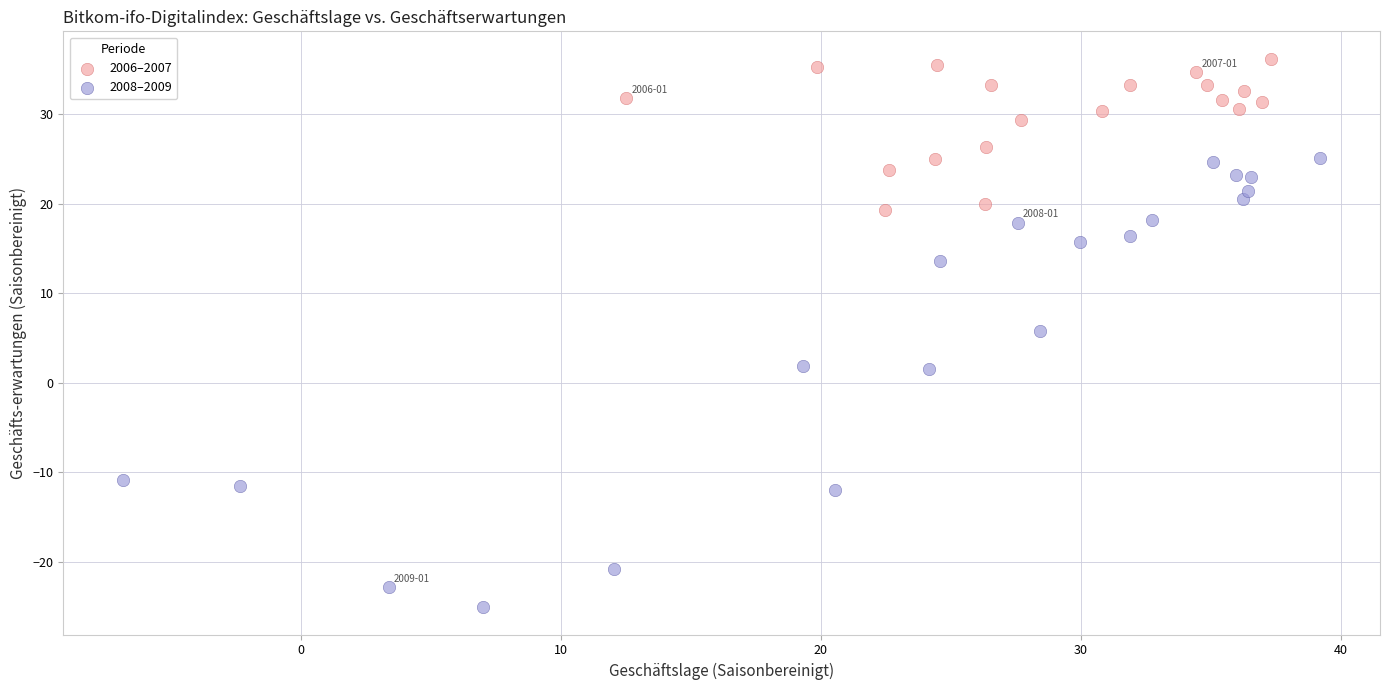

Which series has the largest Y range (max minus min)?

2008–2009